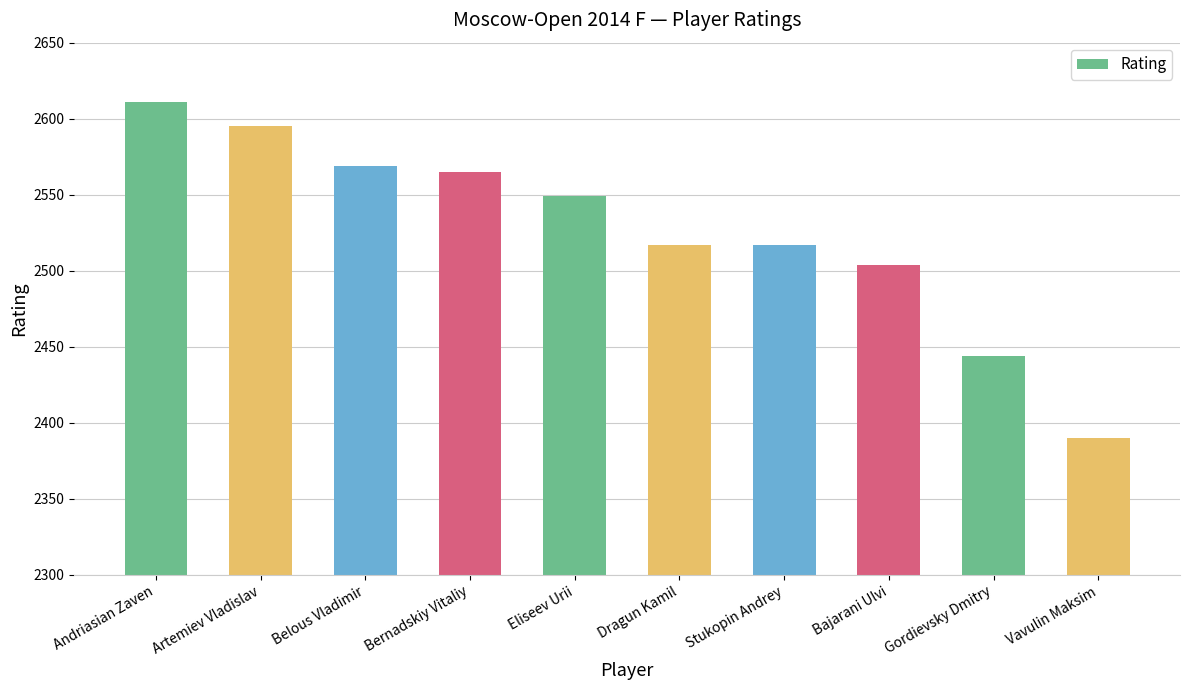

What is the label of the 3rd bar from the right?

Bajarani Ulvi